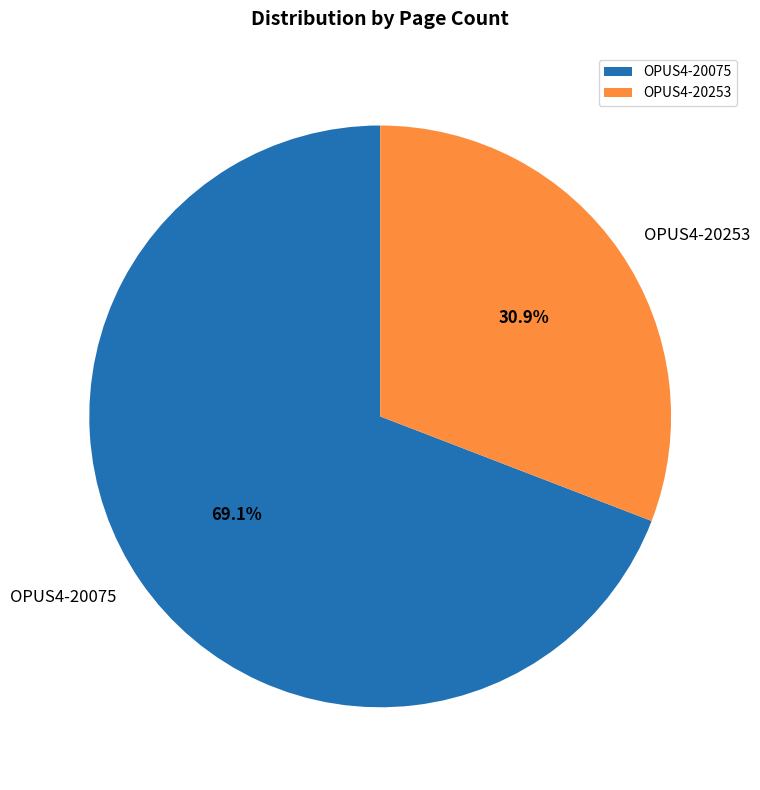

Rank the categories by value from lowest to highest.

OPUS4-20253, OPUS4-20075